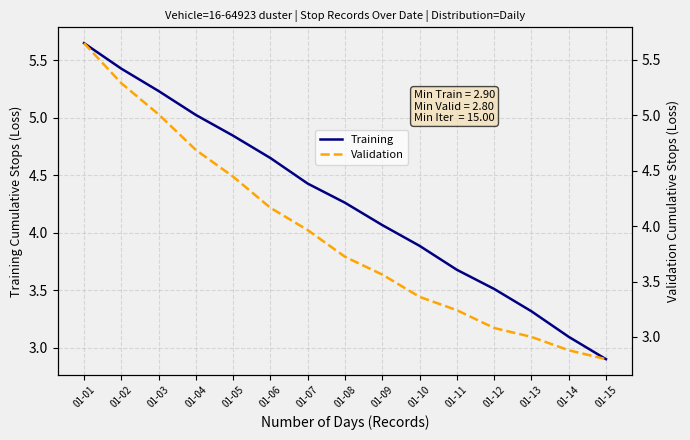

What are all the series names shown in the legend?

Training, Validation